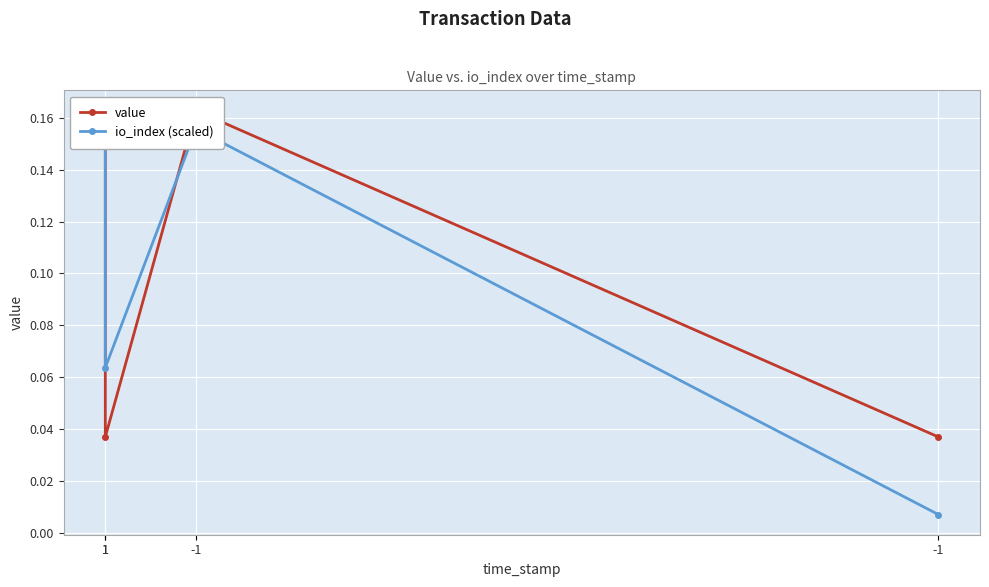

What is the value of the value point at the 3rd from the left?

0.2